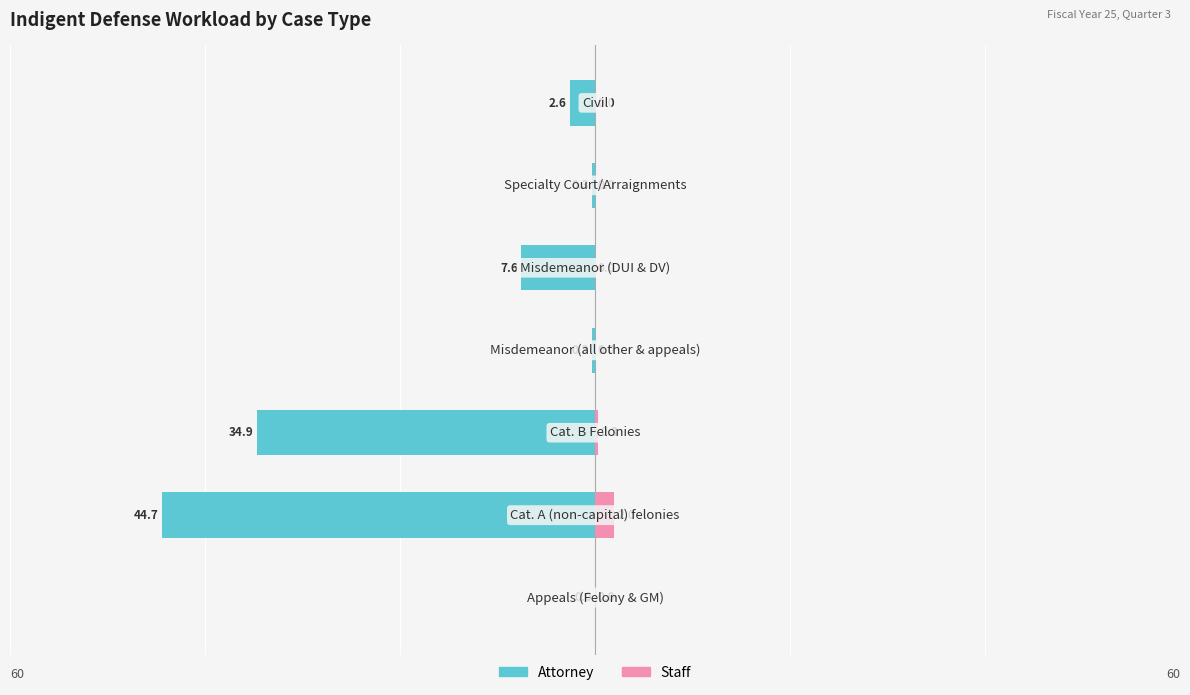

Reading left to right, list all the values displayed in this chart.

Attorney: 0.0	-44.7	-34.9	-0.3	-7.6	-0.3	-2.6
Staff: 0.0	2.0	0.3	0.0	0.0	0.0	0.0